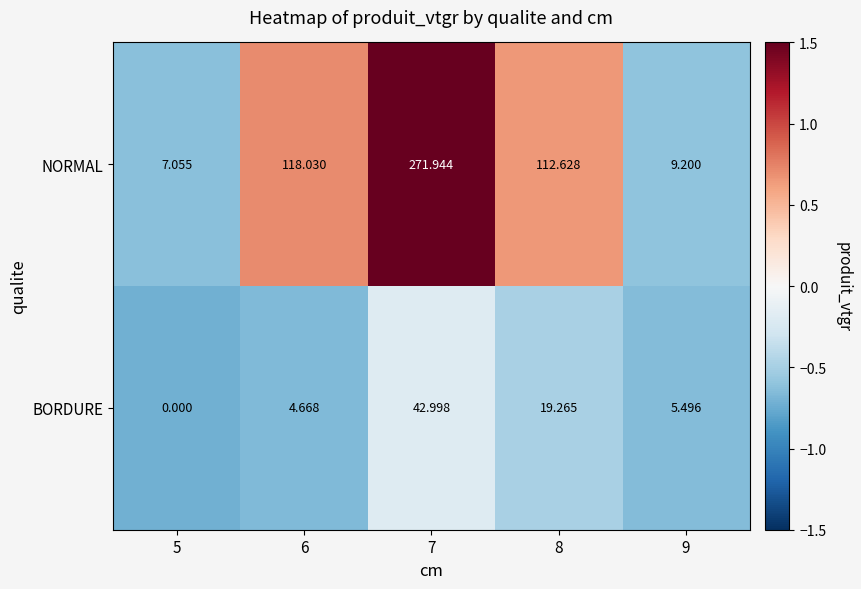

List the series in order of their peak value, lowest first.

BORDURE, NORMAL